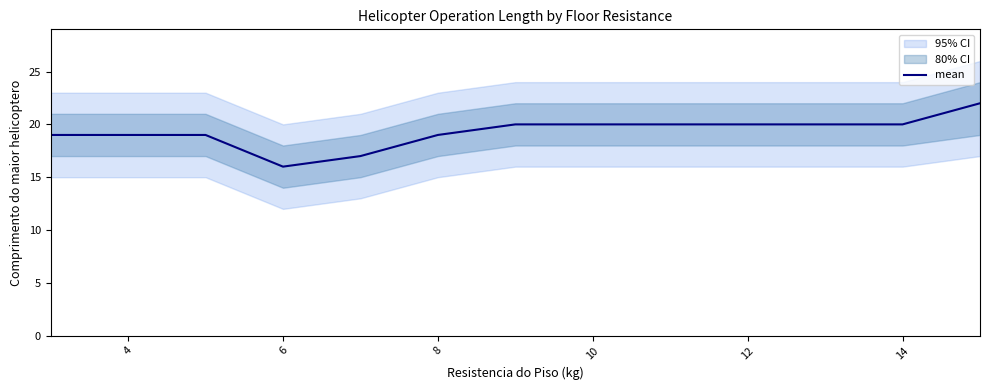

Is it true that mean equals 20 at 12?

True